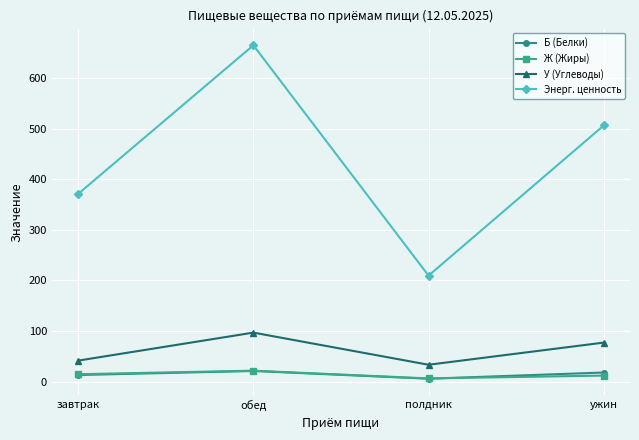

How many interior local peaks does the Б (Белки) series have?

1